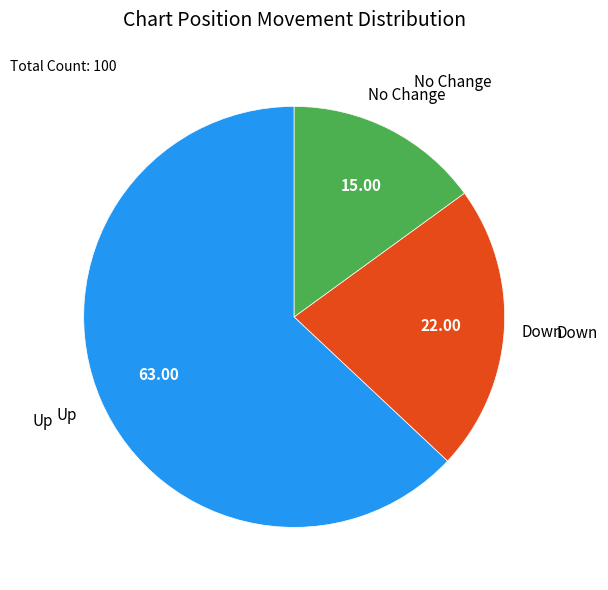

Does any single category account for the majority?

Yes